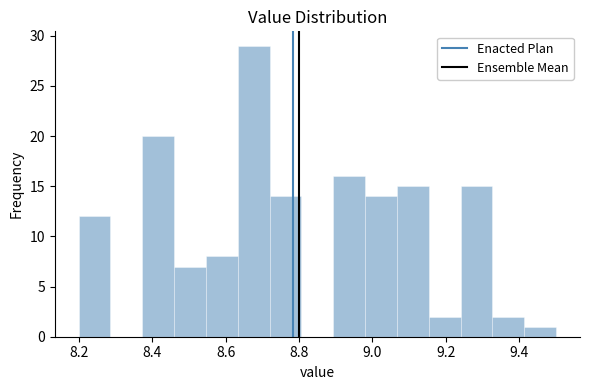

Reading left to right, list every bar in this chart as the range it spans on the x-axis followed by its height. Neither the bar edges nor the heights are printed on the chart, so give them approximately, as read against the axes.

8.20 to 8.28: 12
8.28 to 8.38: 0
8.38 to 8.46: 20
8.46 to 8.54: 7
8.54 to 8.64: 8
8.64 to 8.72: 29
8.72 to 8.80: 14
8.80 to 8.90: 0
8.90 to 8.98: 16
8.98 to 9.06: 14
9.06 to 9.16: 15
9.16 to 9.24: 2
9.24 to 9.32: 15
9.32 to 9.42: 2
9.42 to 9.50: 1